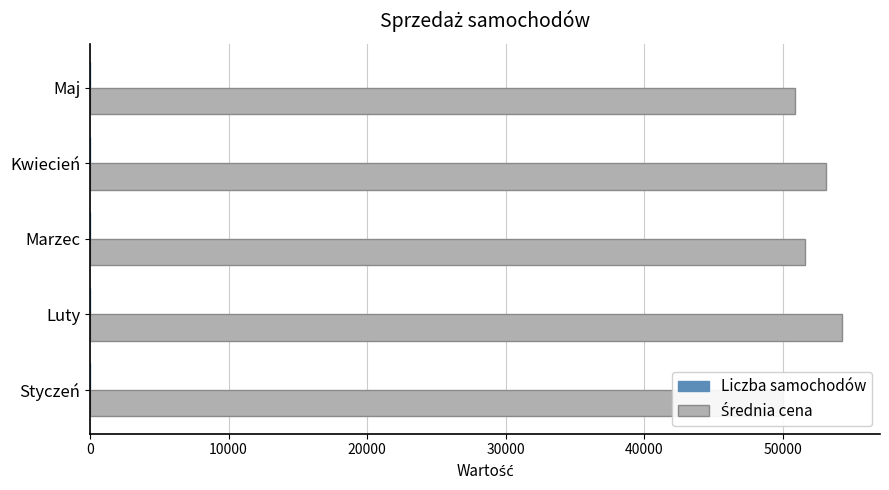

How many distinct data groups are displayed?

2